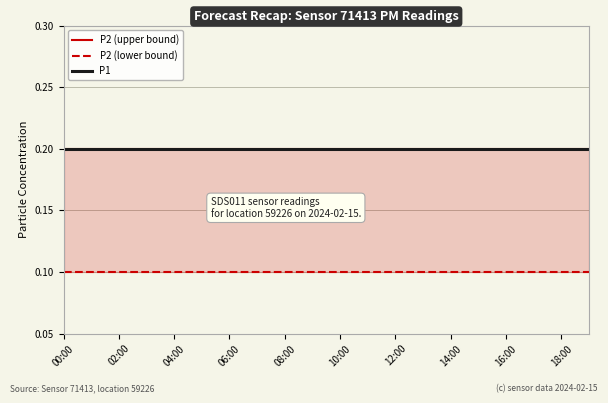

Does the chart have visible grid lines?

Yes